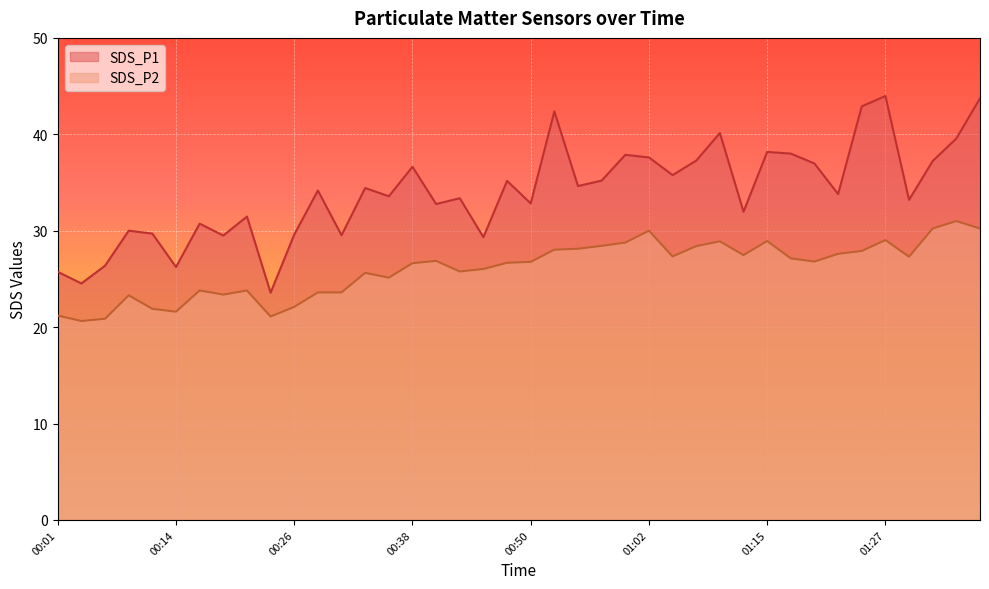

Reading left to right, transcribe all the data shown in this chart.

SDS_P1: 00:01=25.7	00:04=24.5	00:06=26.4	00:09=30.0	00:11=29.7	00:14=26.2	00:16=30.7	00:18=29.5	00:21=31.5	00:23=23.6	00:26=29.6	00:28=34.2	00:31=29.5	00:33=34.4	00:35=33.6	00:38=36.6	00:40=32.8	00:43=33.4	00:45=29.3	00:48=35.2	00:50=32.8	00:52=42.4	00:55=34.6	00:57=35.2	01:00=37.9	01:02=37.6	01:05=35.8	01:07=37.3	01:10=40.1	01:12=32.0	01:15=38.2	01:17=38.0	01:20=37.0	01:22=33.8	01:25=42.9	01:27=44.0	01:30=33.2	01:32=37.2	01:35=39.6	01:37=43.7
SDS_P2: 00:01=21.2	00:04=20.6	00:06=20.9	00:09=23.3	00:11=21.9	00:14=21.6	00:16=23.8	00:18=23.4	00:21=23.8	00:23=21.1	00:26=22.1	00:28=23.6	00:31=23.6	00:33=25.6	00:35=25.1	00:38=26.6	00:40=26.9	00:43=25.8	00:45=26.0	00:48=26.7	00:50=26.8	00:52=28.0	00:55=28.1	00:57=28.4	01:00=28.8	01:02=30.0	01:05=27.3	01:07=28.4	01:10=28.9	01:12=27.5	01:15=28.9	01:17=27.1	01:20=26.8	01:22=27.6	01:25=27.9	01:27=29.0	01:30=27.3	01:32=30.2	01:35=31.0	01:37=30.2